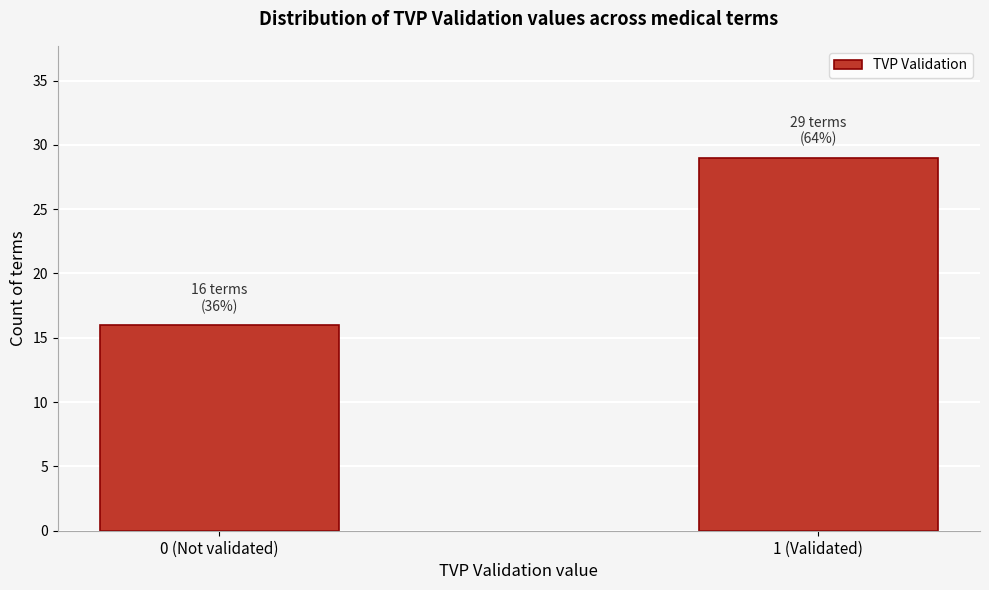

Reading left to right, transcribe all the data shown in this chart.

0 (Not validated)=16	1 (Validated)=29